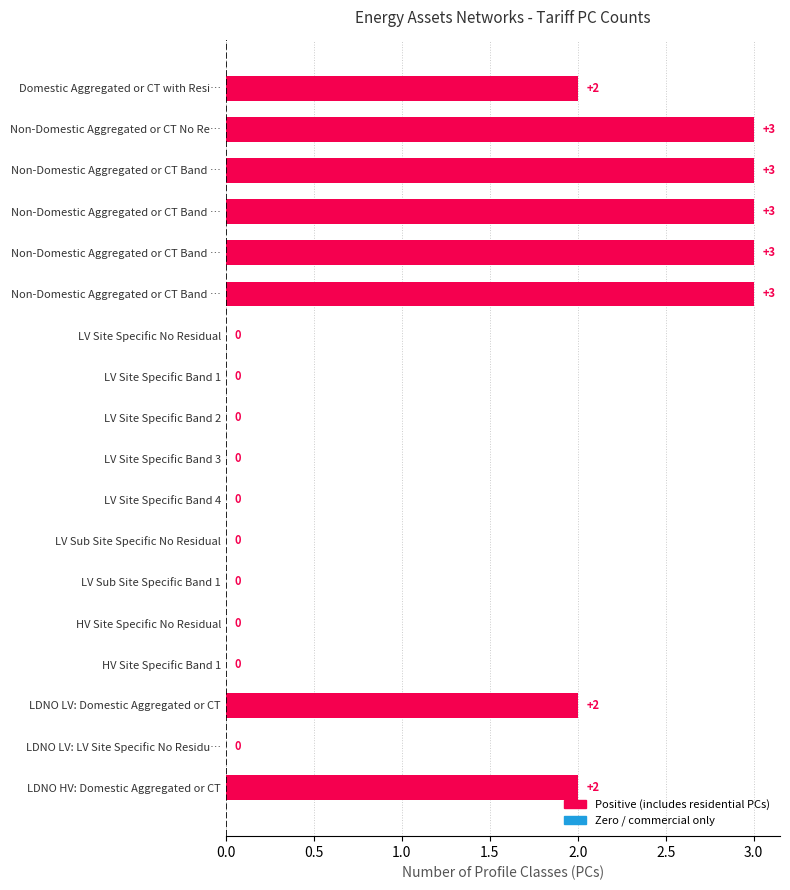

How many positive values are there?

8